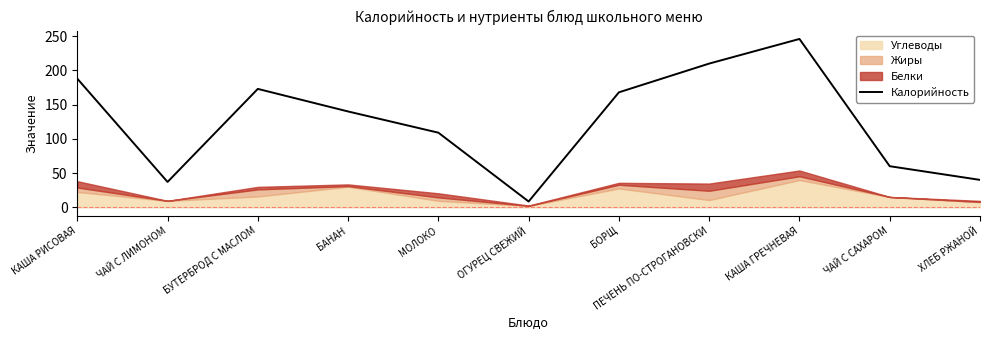

Reading left to right, what are all the values shown in this chart?

188.0	37.0	173.0	140.0	109.0	8.4	168.0	210.0	246.0	60.0	40.0